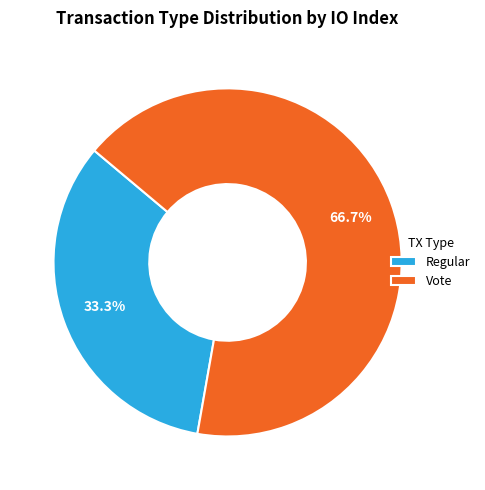

To the nearest percent, what is the combined percentage of Vote and Regular?

100%